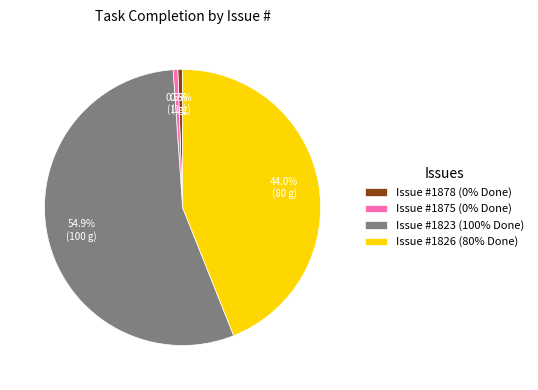

What is the total percentage of Issue #1875 (0% Done) and Issue #1826 (80% Done)?

44.5%